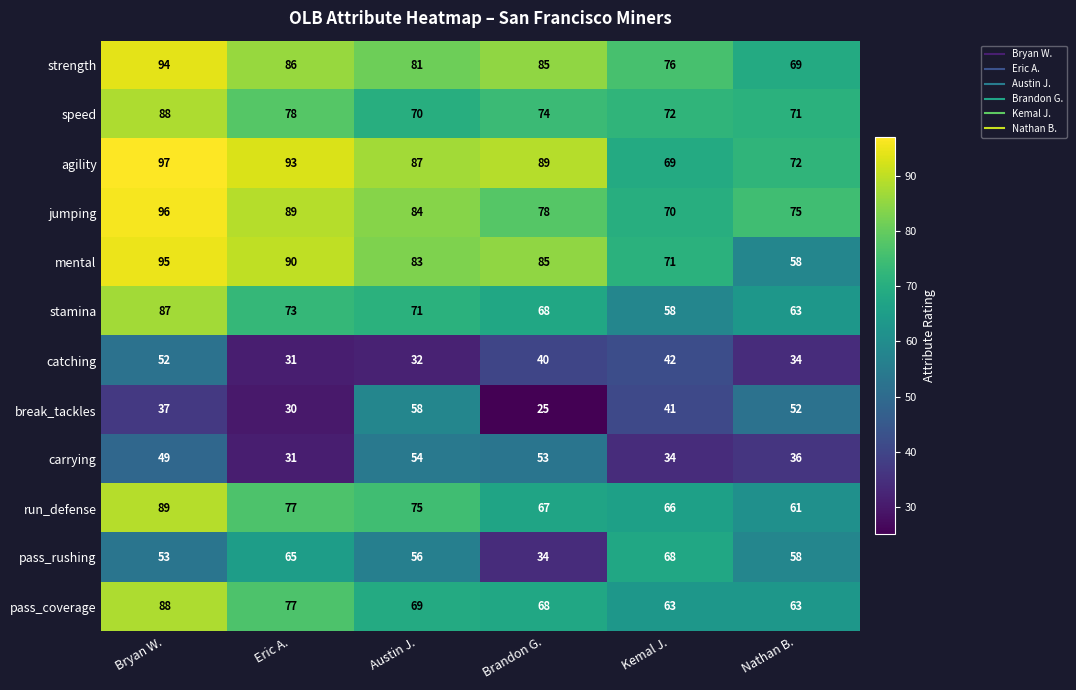

How many categories are shown in the chart?

6